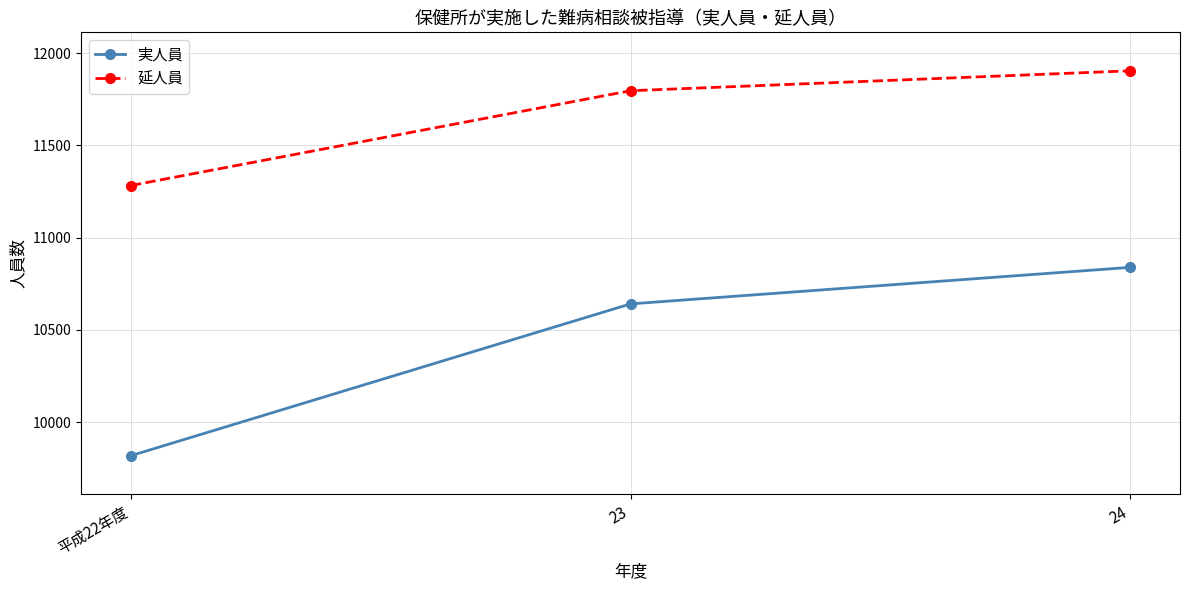

Is this an area chart (filled region under the line)?

No